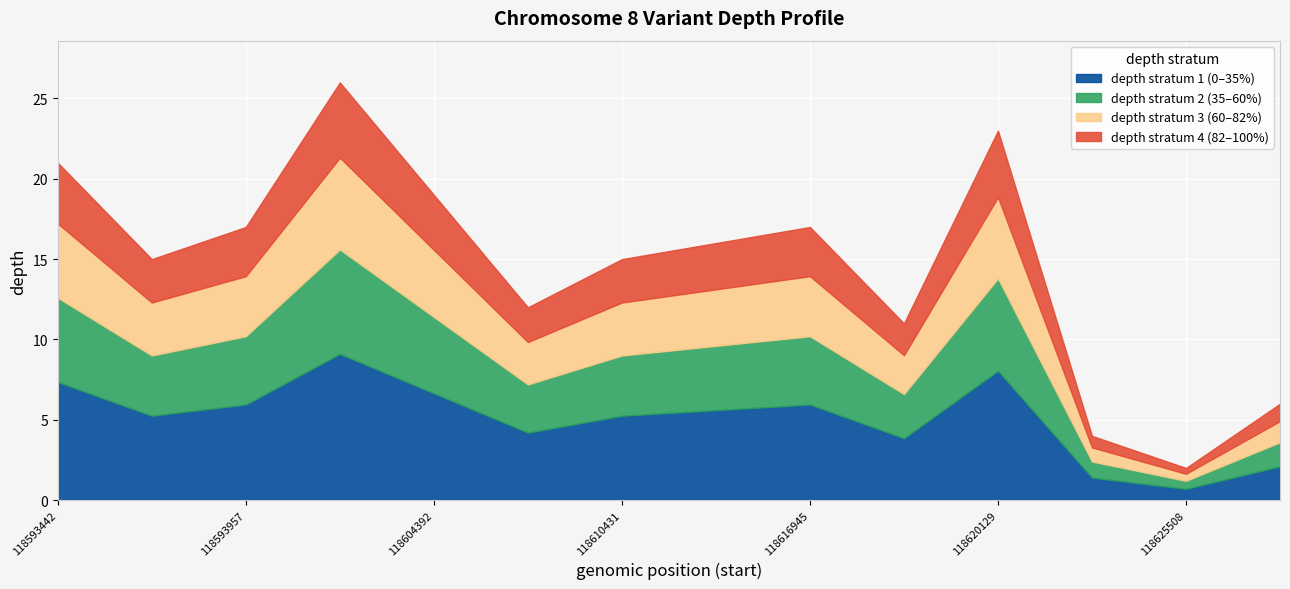

Reading left to right, extract all data points from this chart.

118593442=21	118593471=15	118593957=17	118595198=26	118604392=19	118604500=12	118610431=15	118613153=16	118616945=17	118618473=11	118620129=23	118625060=4	118625508=2	118625804=6